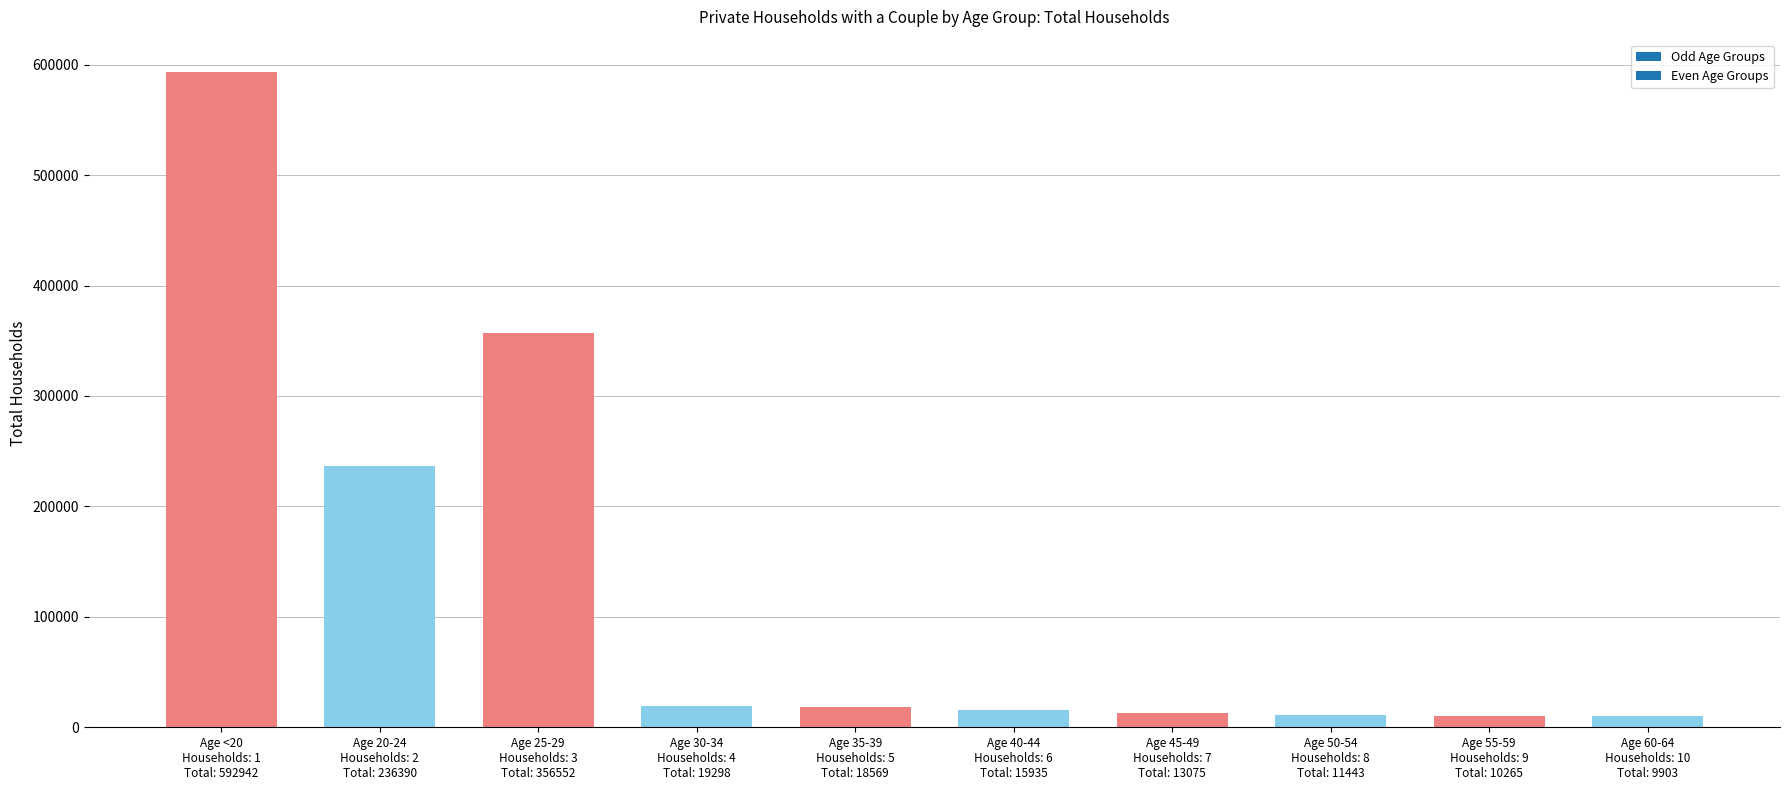

What is the approximate value at Age 30-34
Households: 4
Total: 19298?

19298